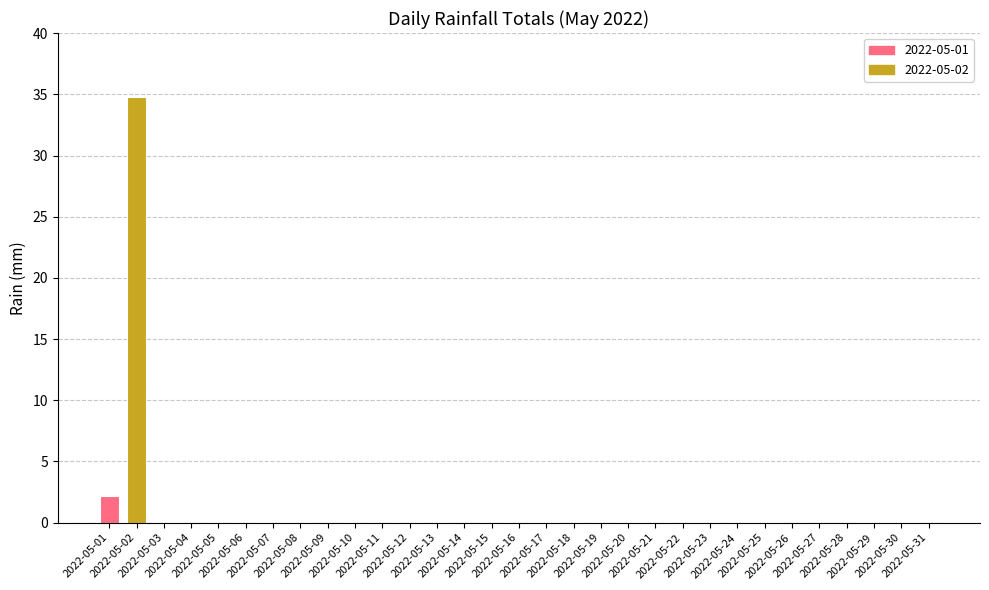

Reading right to left, what are all the values shown in this chart?

0.0	0.0	0.0	0.0	0.0	0.0	0.0	0.0	0.0	0.0	0.0	0.0	0.0	0.0	0.0	0.0	0.0	0.0	0.0	0.0	0.0	0.0	0.0	0.0	0.0	0.0	0.0	0.0	0.0	34.8	2.2